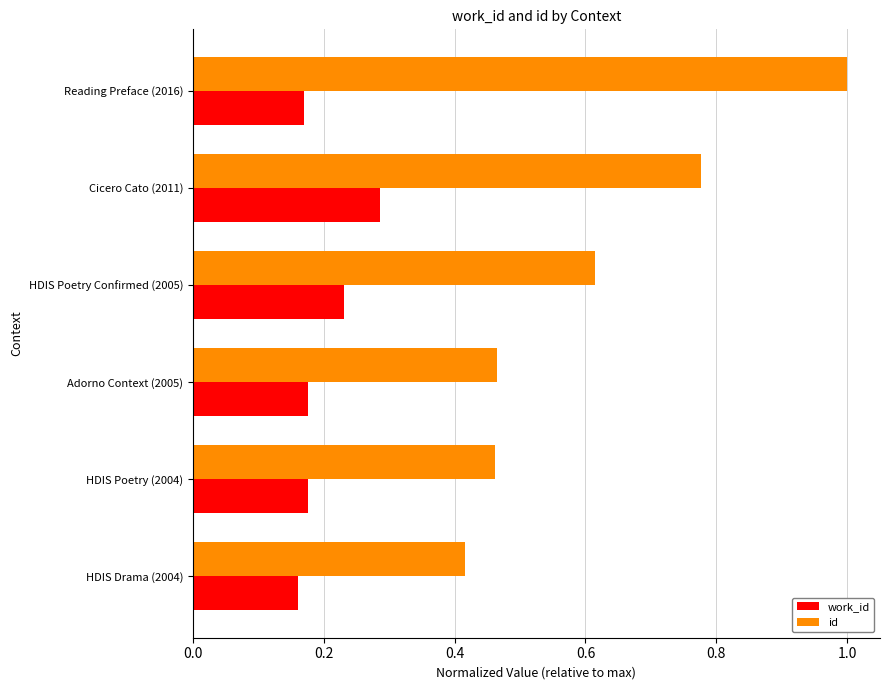

Which label corresponds to the largest value in the chart?

Reading Preface (2016)